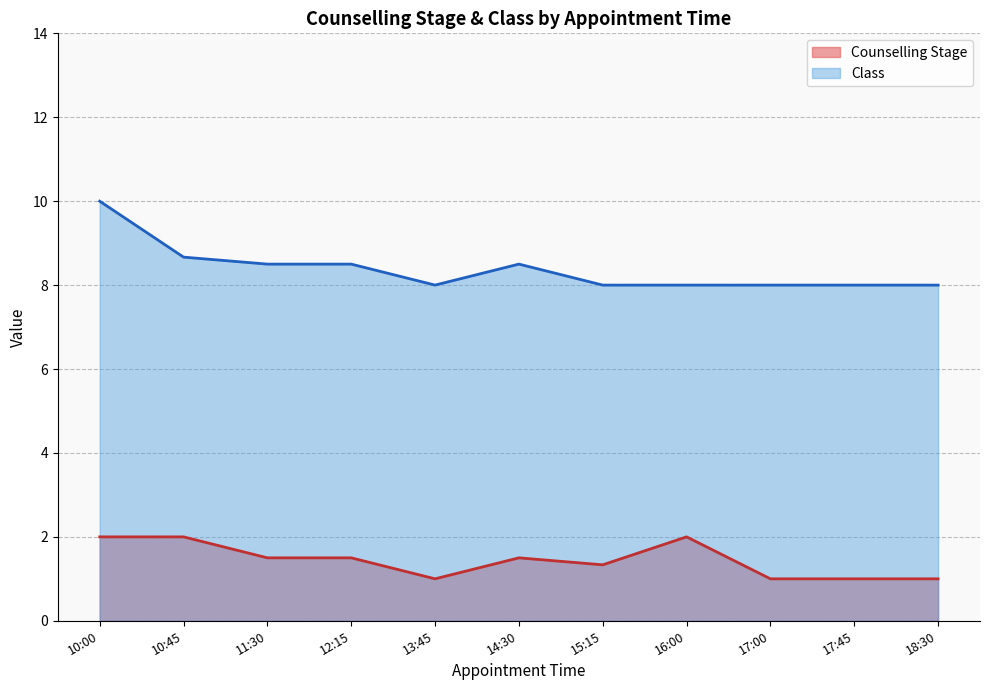

Which series changed the most between 14:30 and 18:30?

Counselling Stage